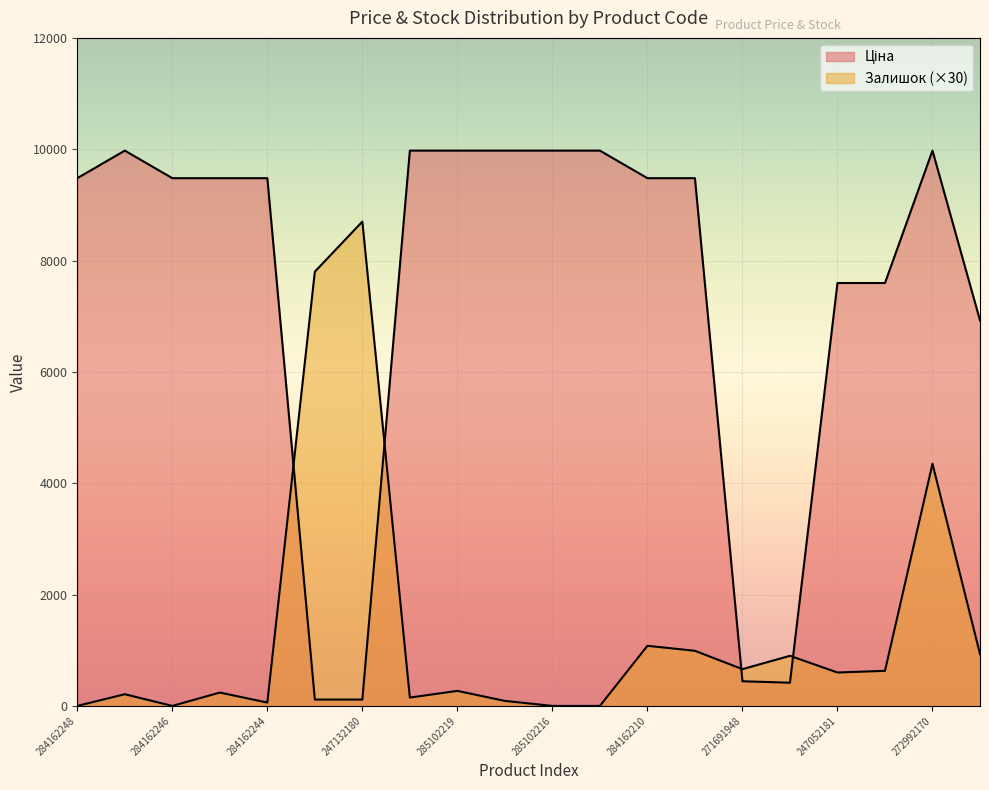

How many lines are shown in the chart?

2